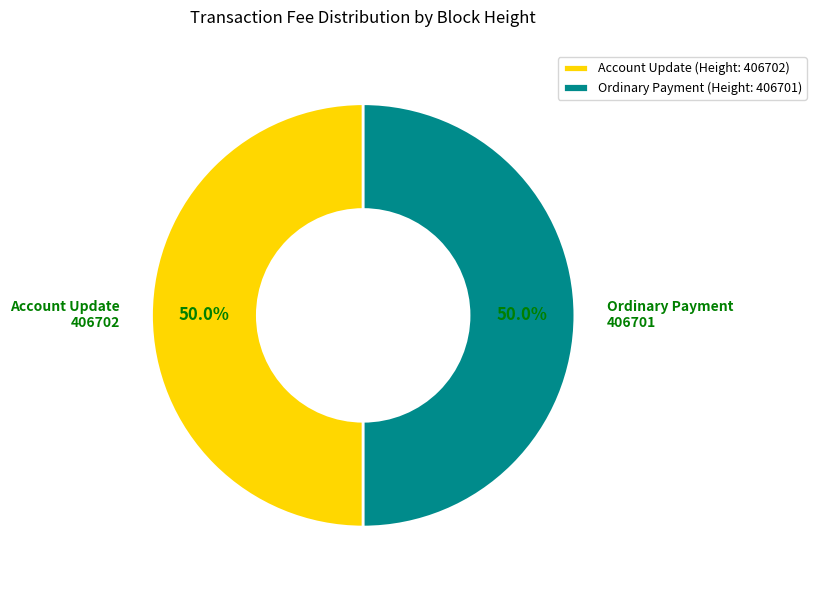

How much of the chart is everything except Ordinary Payment (Height: 406701)?

50.0%